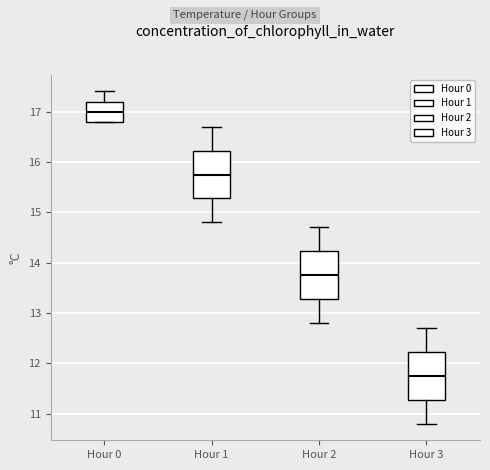

Which box's median line is the lowest?

Hour 3